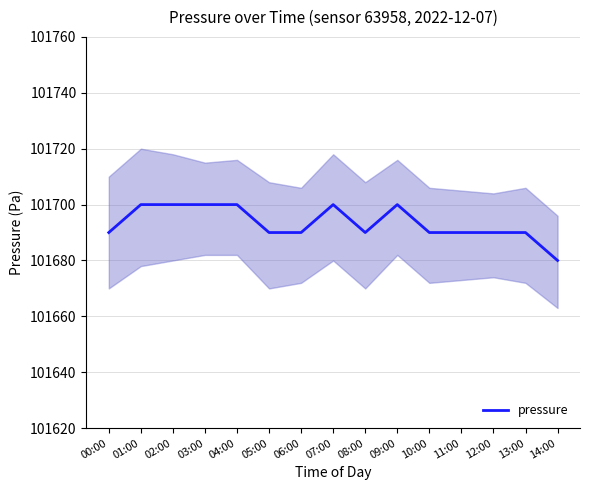

How many points are lower than both their immediate neighbors (excluding endpoints)?

1